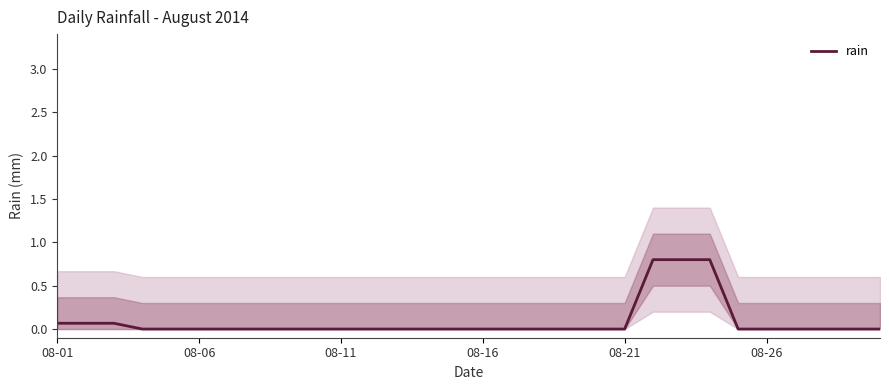

How many lines are shown in the chart?

1